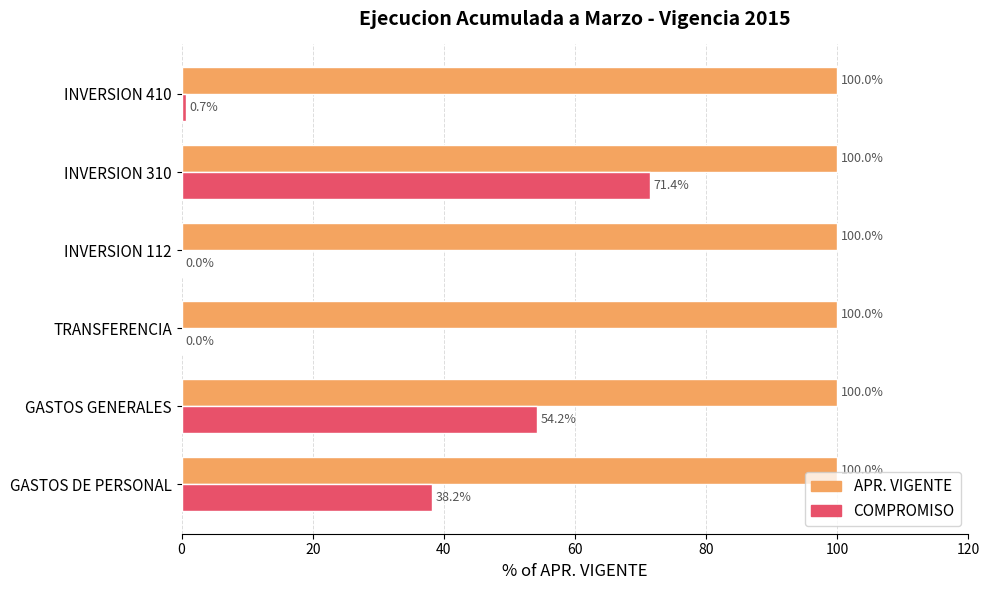

What is the greatest value displayed?

100.0